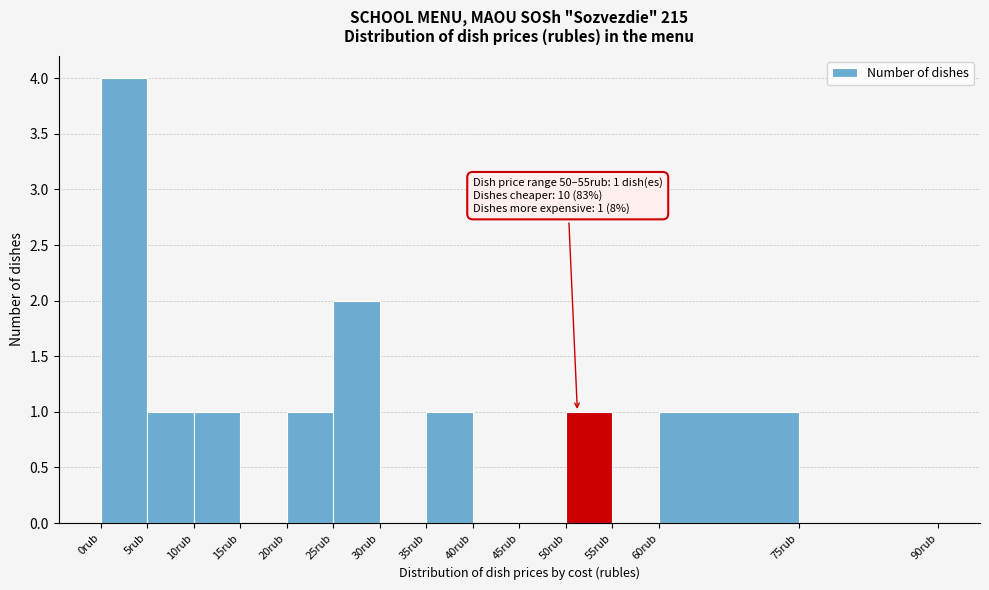

Which range on the x-axis has the tallest bar?

0 to 5